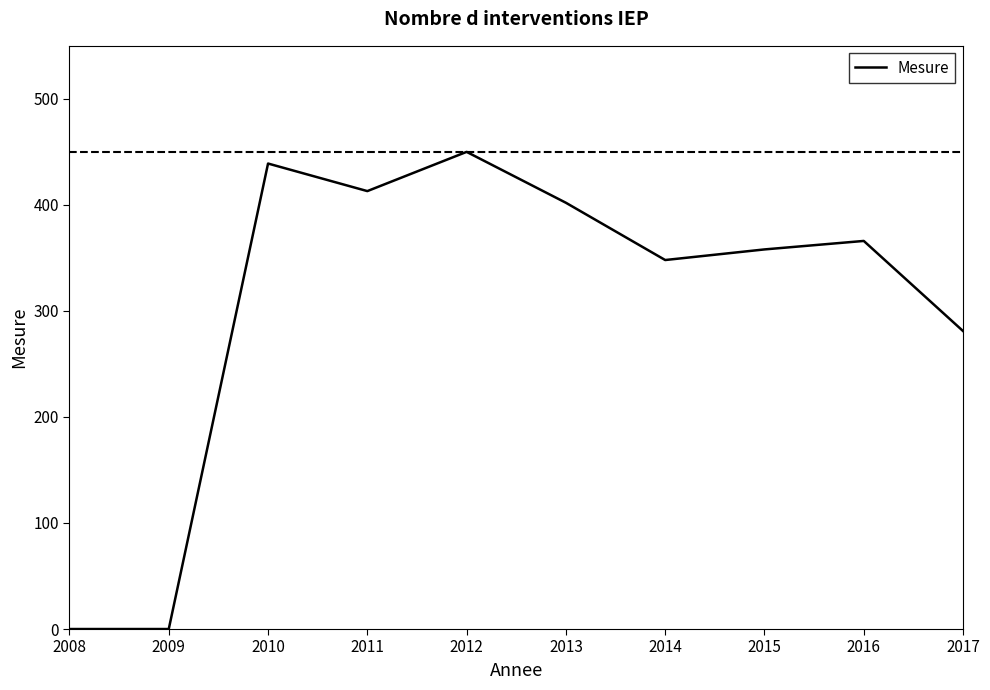

The value at 2013 is 402. True or false?

True